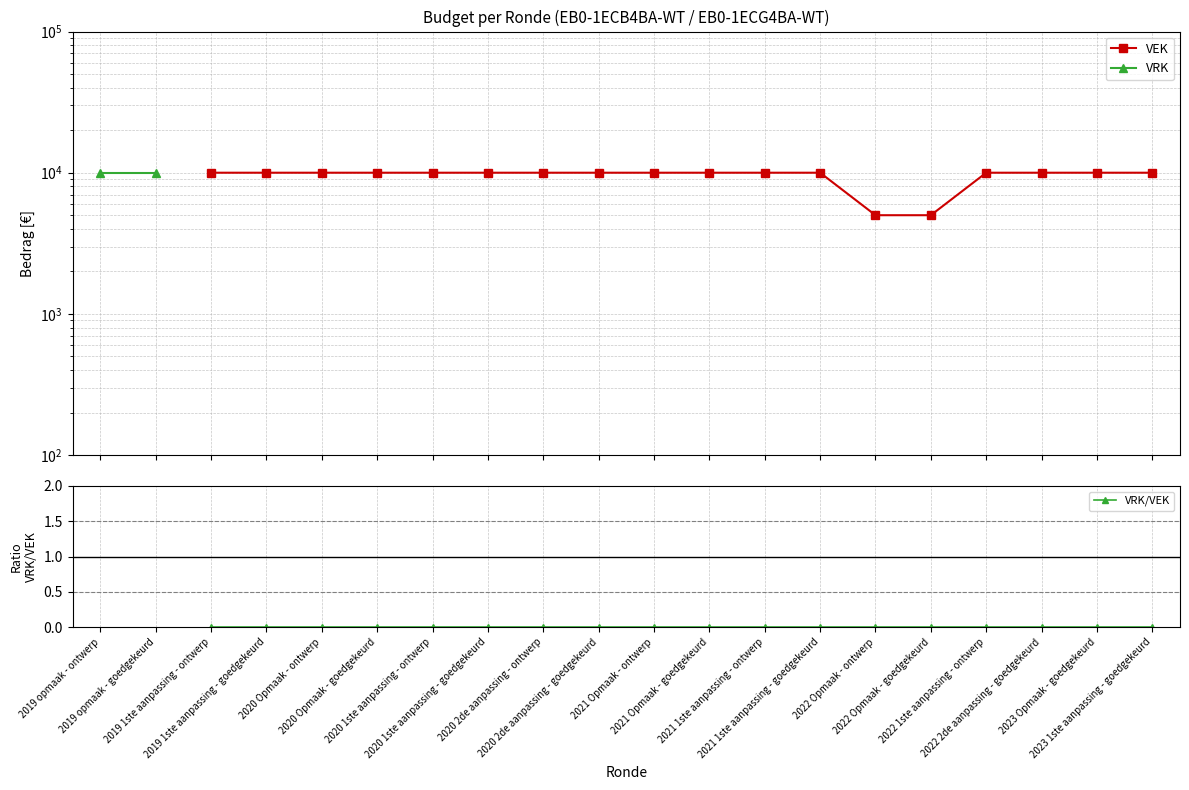

True or false: VRK/VEK and VEK cross at least once.

False